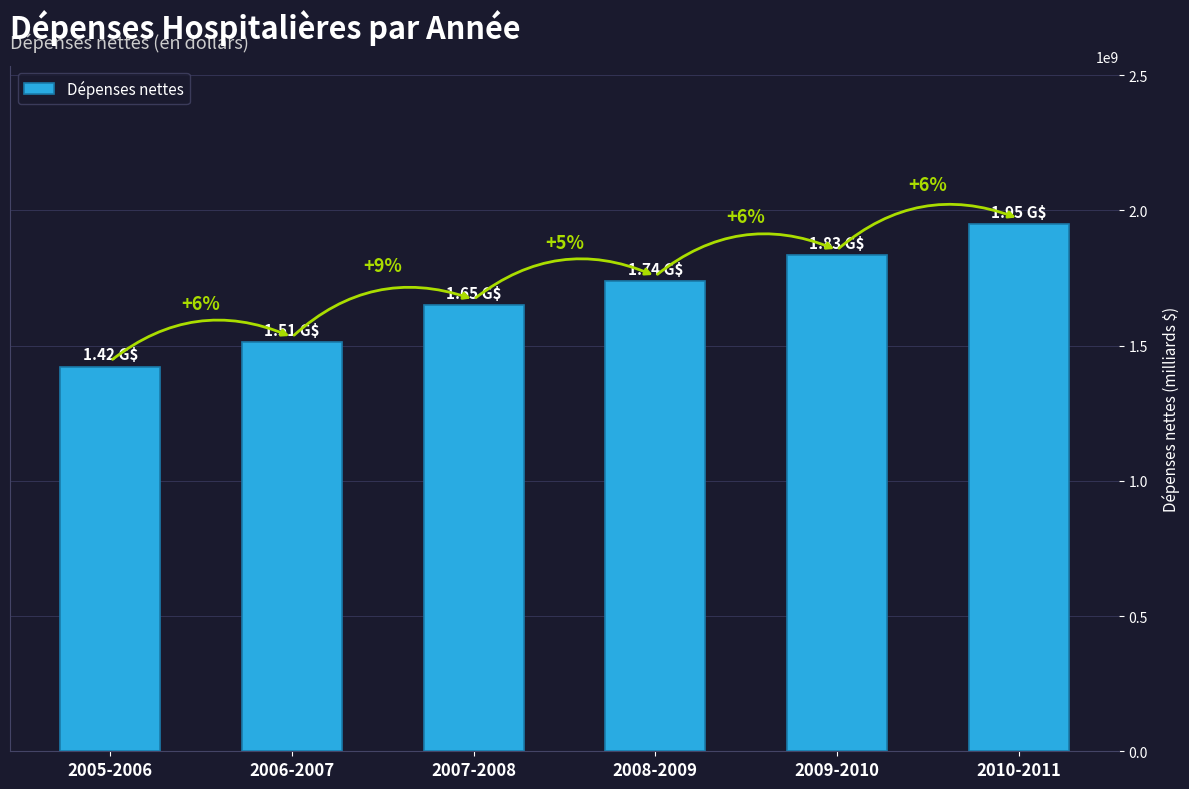

The value at 2006-2007 is 1511313166.0. True or false?

True